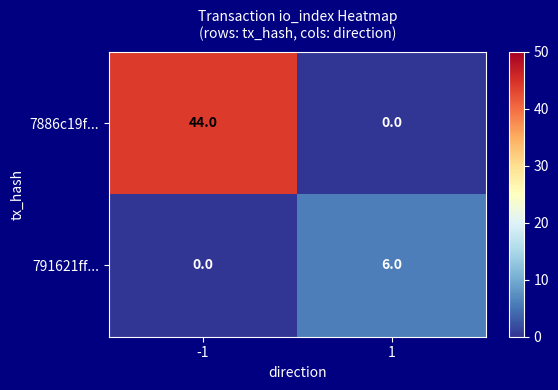

What is the difference between the maximum and minimum values in the 791621ff... series?

6